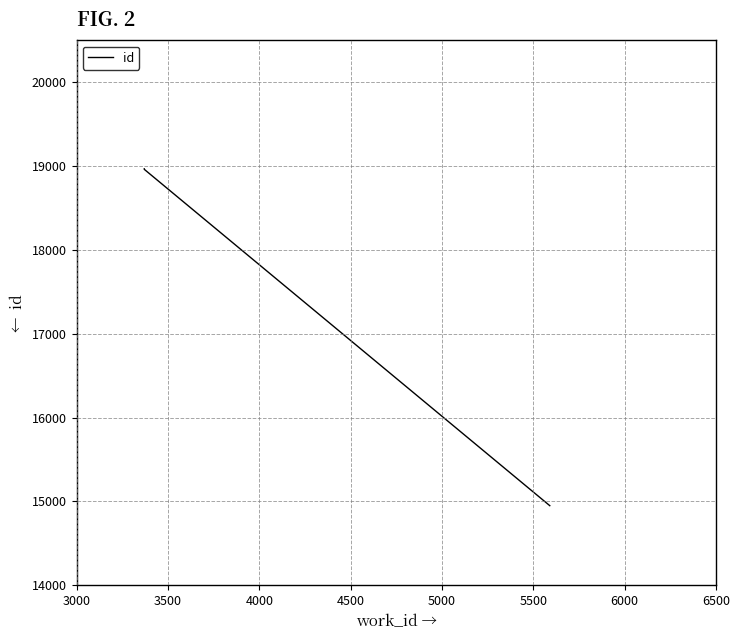

What is the value of the 3rd point from the left?

18962